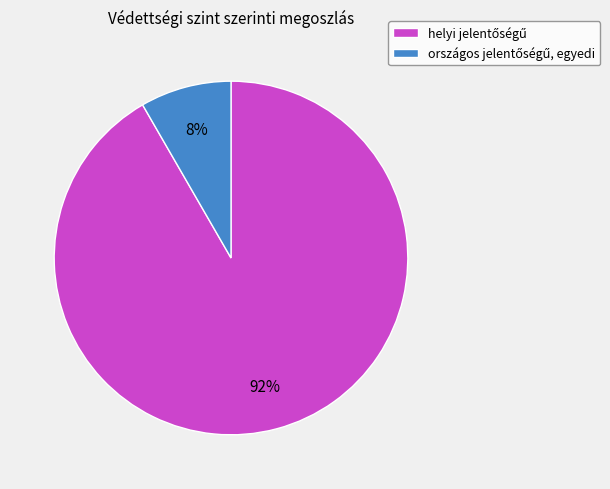

To the nearest percent, what is the average slice percentage?

50%